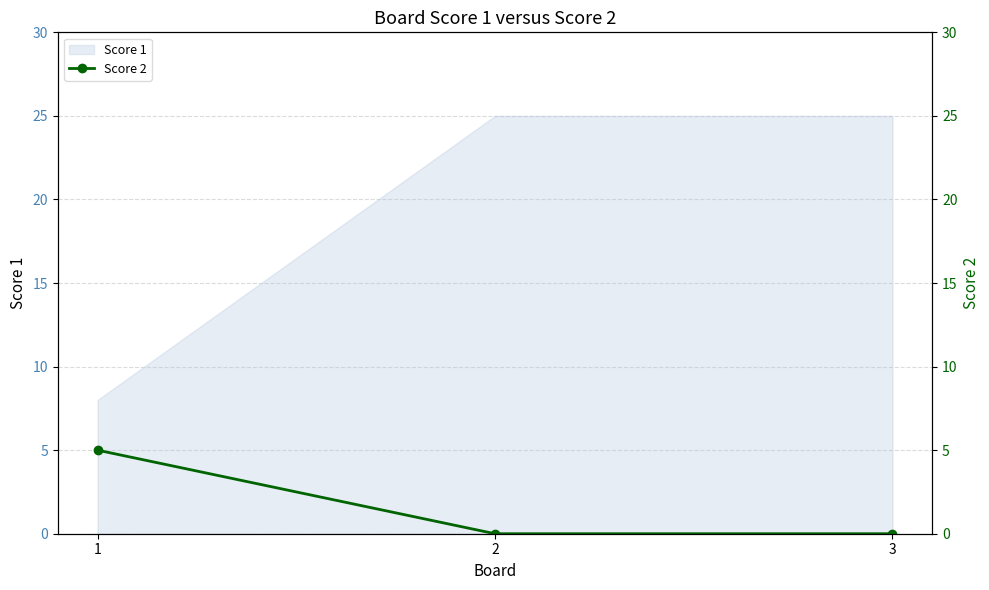

True or false: Score 1 has a value of 42 at 3.

False